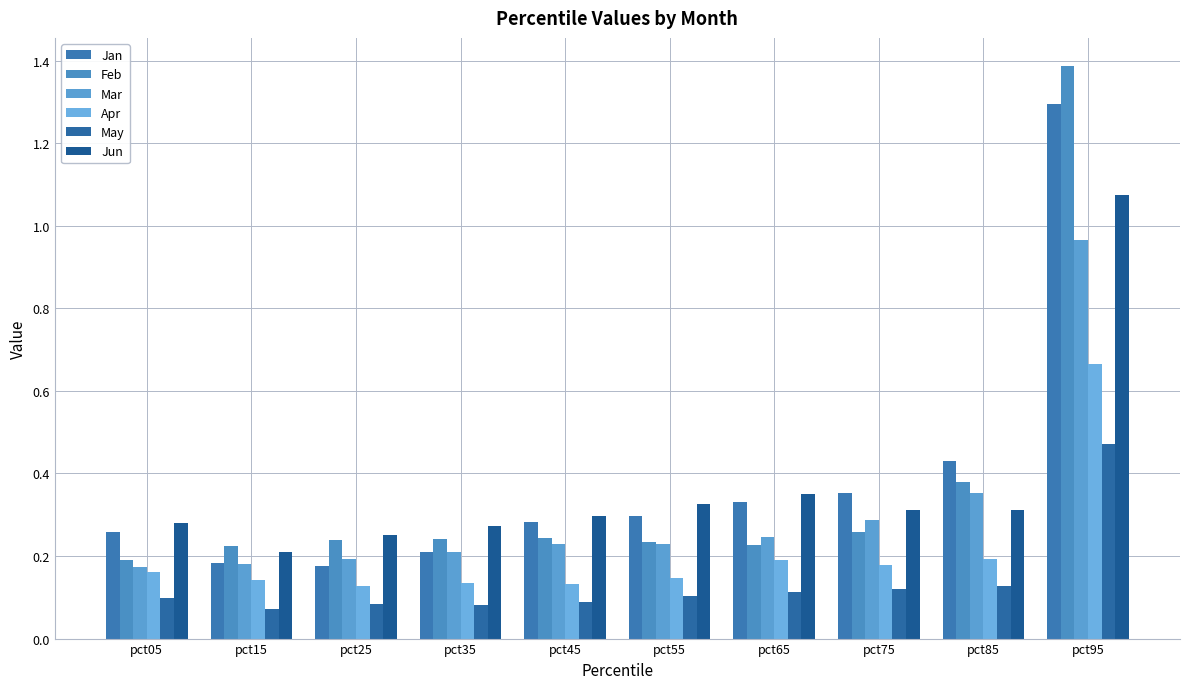

Reading left to right, transcribe all the data shown in this chart.

Jan: pct05=0.3	pct15=0.2	pct25=0.2	pct35=0.2	pct45=0.3	pct55=0.3	pct65=0.3	pct75=0.4	pct85=0.4	pct95=1.3
Feb: pct05=0.2	pct15=0.2	pct25=0.2	pct35=0.2	pct45=0.2	pct55=0.2	pct65=0.2	pct75=0.3	pct85=0.4	pct95=1.4
Mar: pct05=0.2	pct15=0.2	pct25=0.2	pct35=0.2	pct45=0.2	pct55=0.2	pct65=0.2	pct75=0.3	pct85=0.4	pct95=1.0
Apr: pct05=0.2	pct15=0.1	pct25=0.1	pct35=0.1	pct45=0.1	pct55=0.1	pct65=0.2	pct75=0.2	pct85=0.2	pct95=0.7
May: pct05=0.1	pct15=0.1	pct25=0.1	pct35=0.1	pct45=0.1	pct55=0.1	pct65=0.1	pct75=0.1	pct85=0.1	pct95=0.5
Jun: pct05=0.3	pct15=0.2	pct25=0.3	pct35=0.3	pct45=0.3	pct55=0.3	pct65=0.3	pct75=0.3	pct85=0.3	pct95=1.1